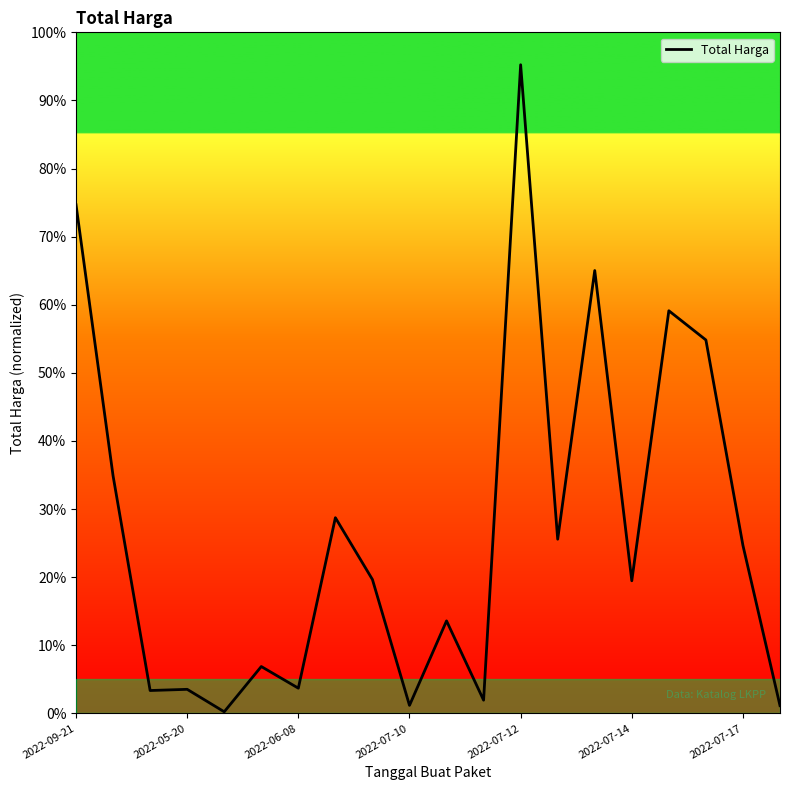

What is the maximum value shown in the chart?

95.2